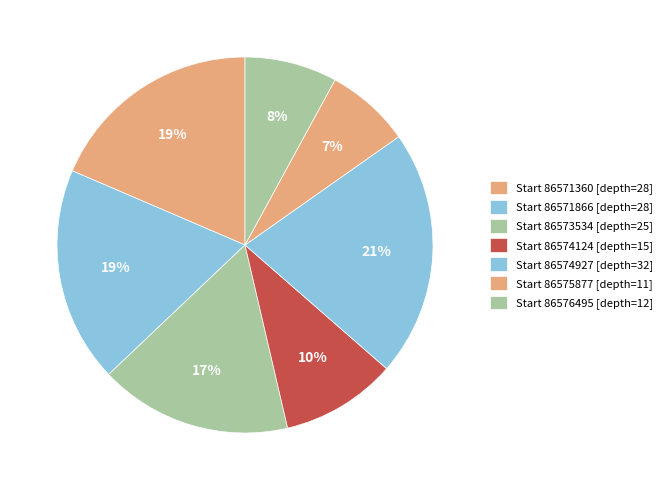

Count the number of slices in the pie.

7